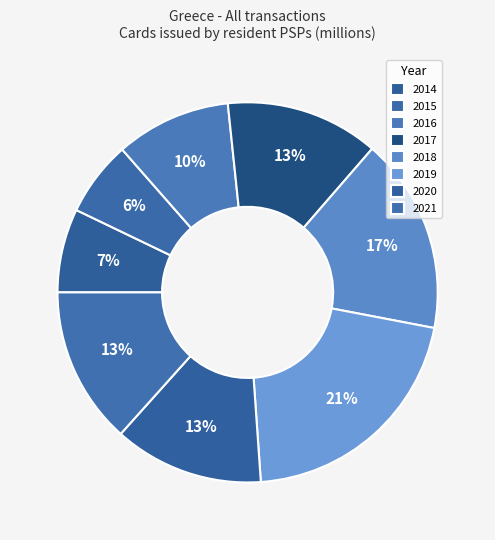

Count the number of slices in the pie.

8